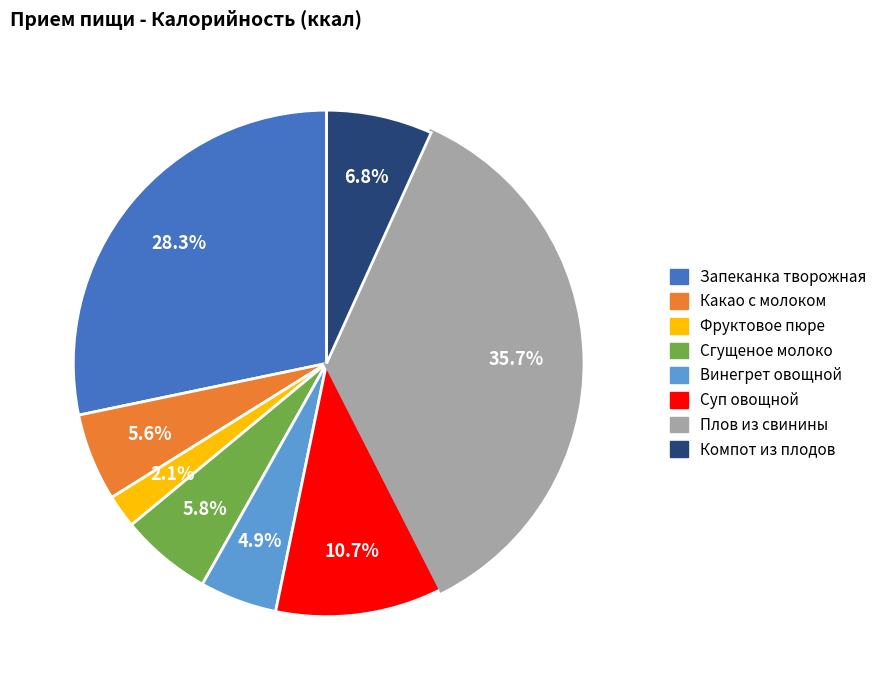

How many slices are in this pie chart?

8